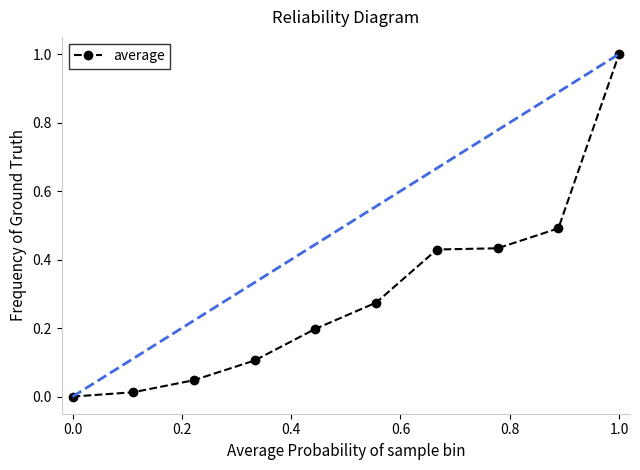

What is the maximum value shown in the chart?

1.0